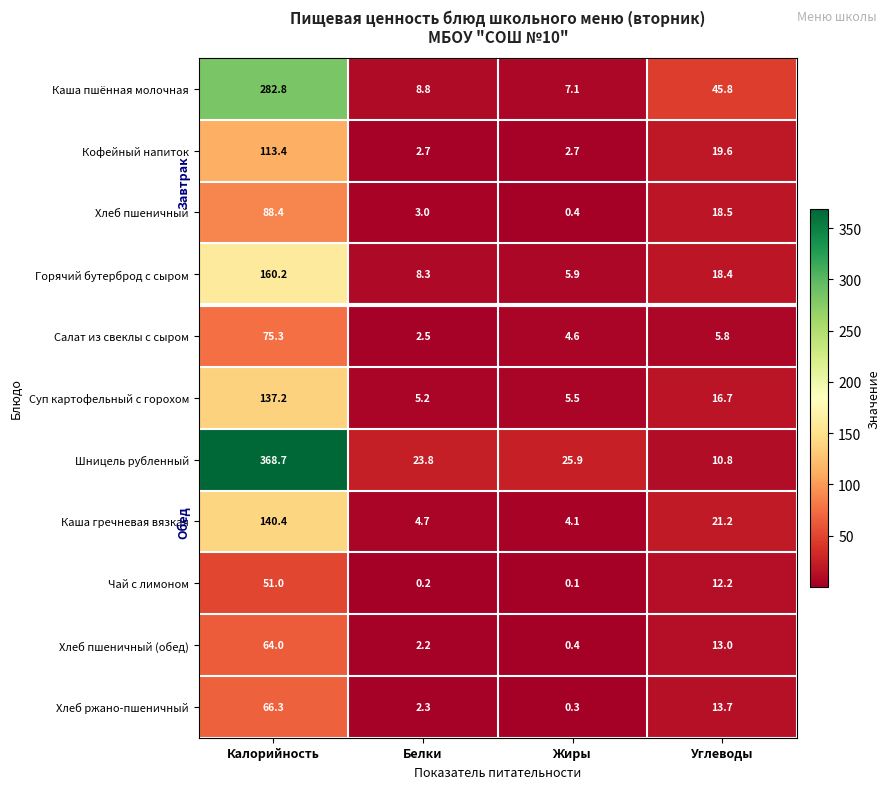

Which series changed the most between Белки and Углеводы?

Каша пшённая молочная